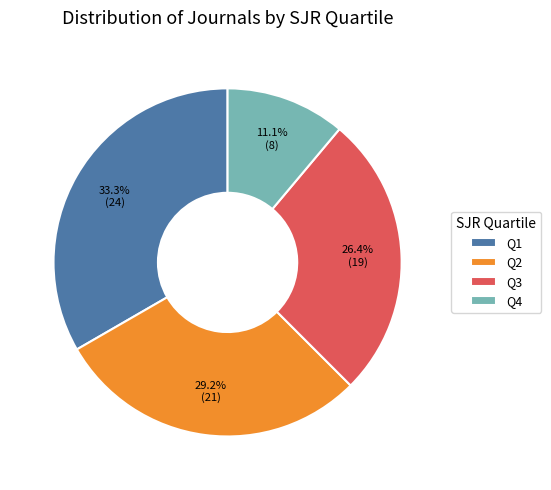

To the nearest percent, what portion does Q1 represent?

33%